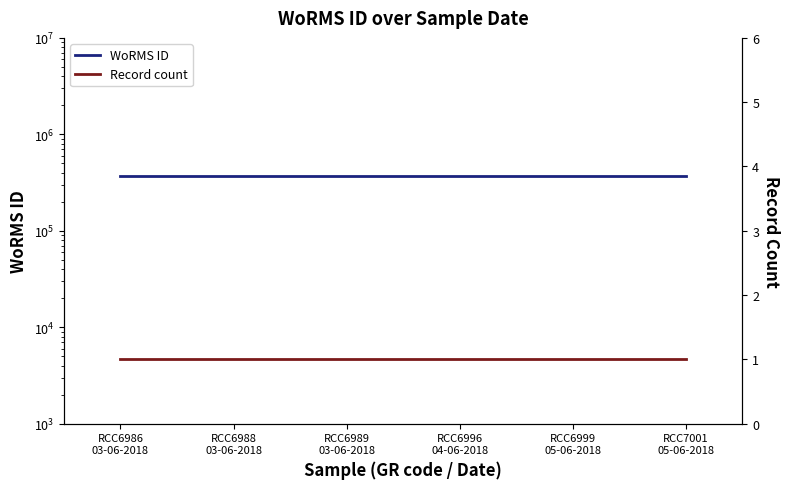

Which series changed the most between RCC6988
03-06-2018 and RCC6999
05-06-2018?

WoRMS ID